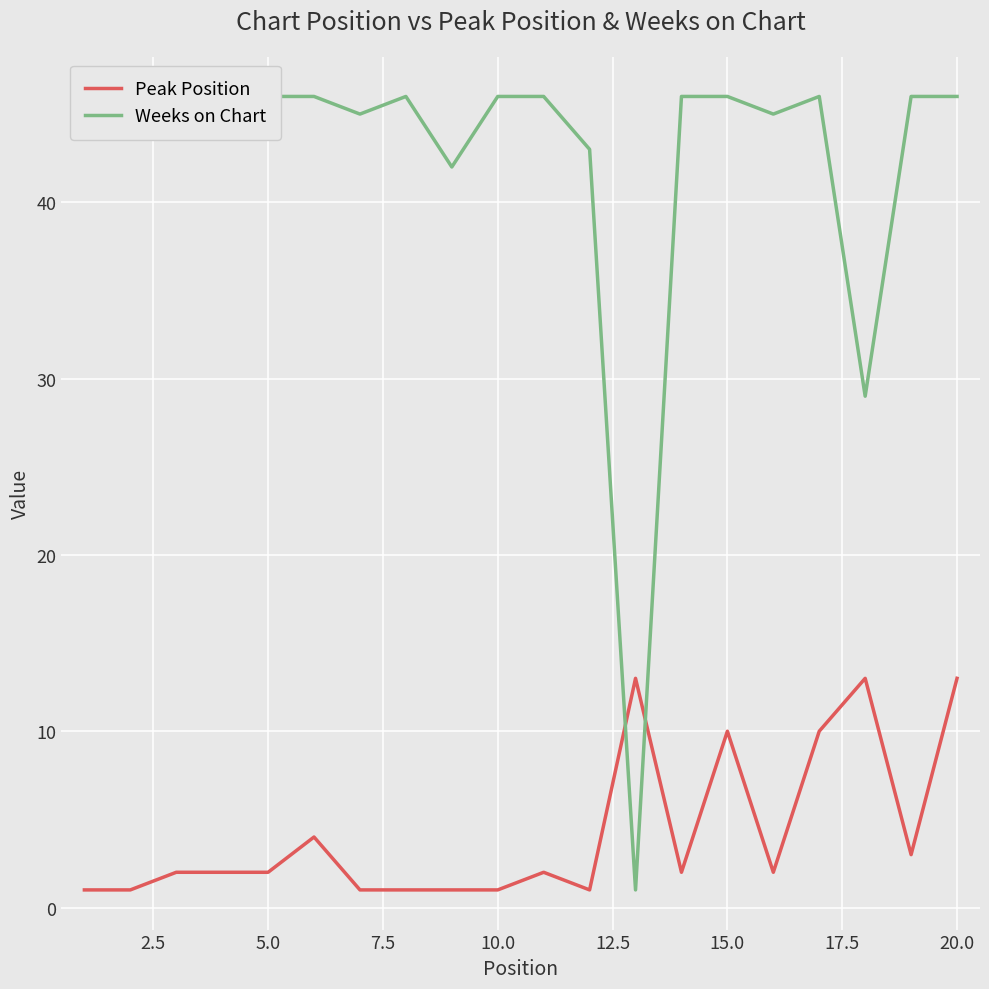

Which series has the widest spread of values?

Weeks on Chart